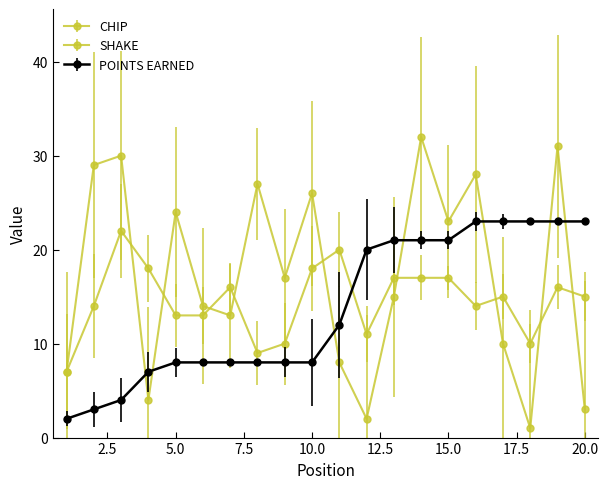

What is the greatest value displayed?

32